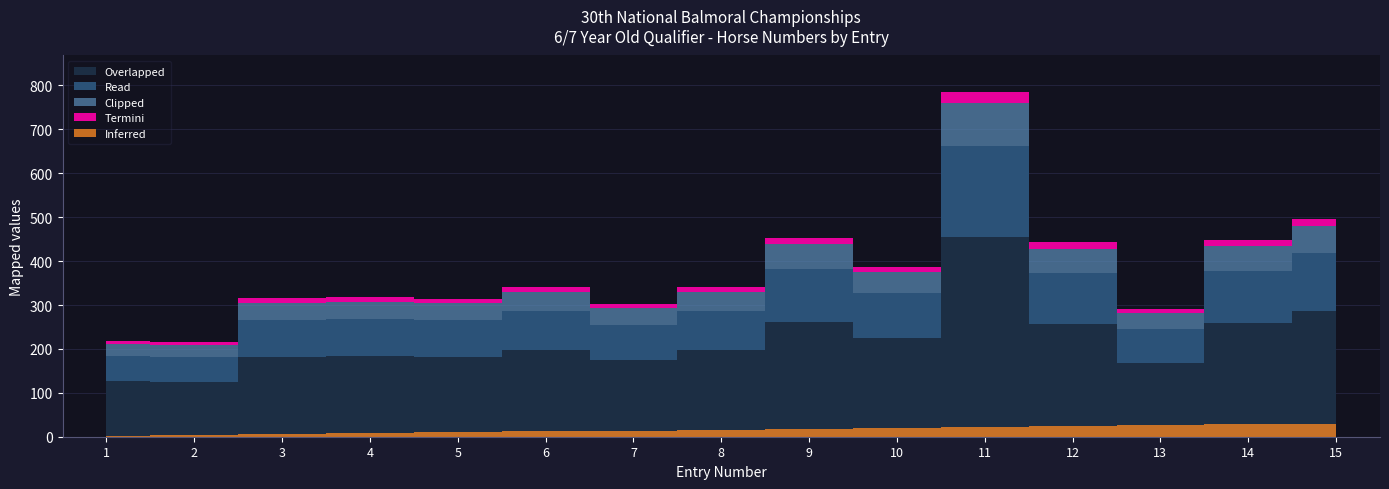

Which category has the highest value across all series?

11